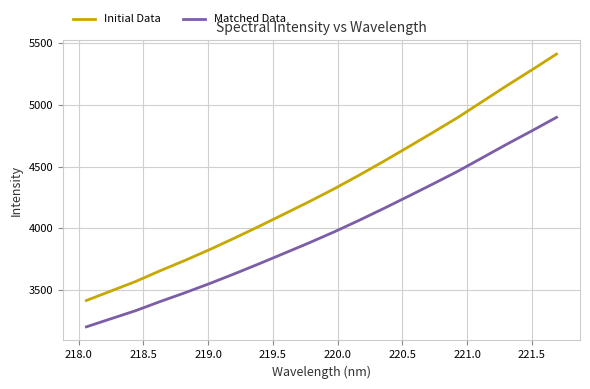

Which series has the largest range (max minus min)?

Initial Data